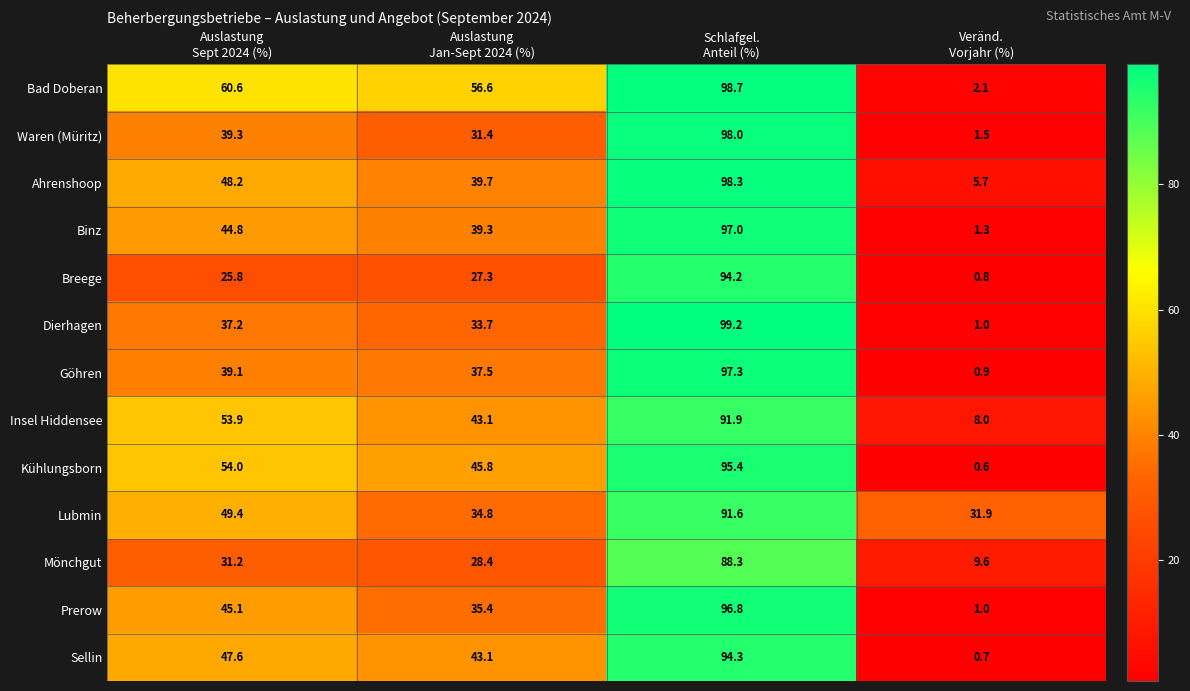

What is the difference between the maximum and minimum values in the Sellin series?

93.6